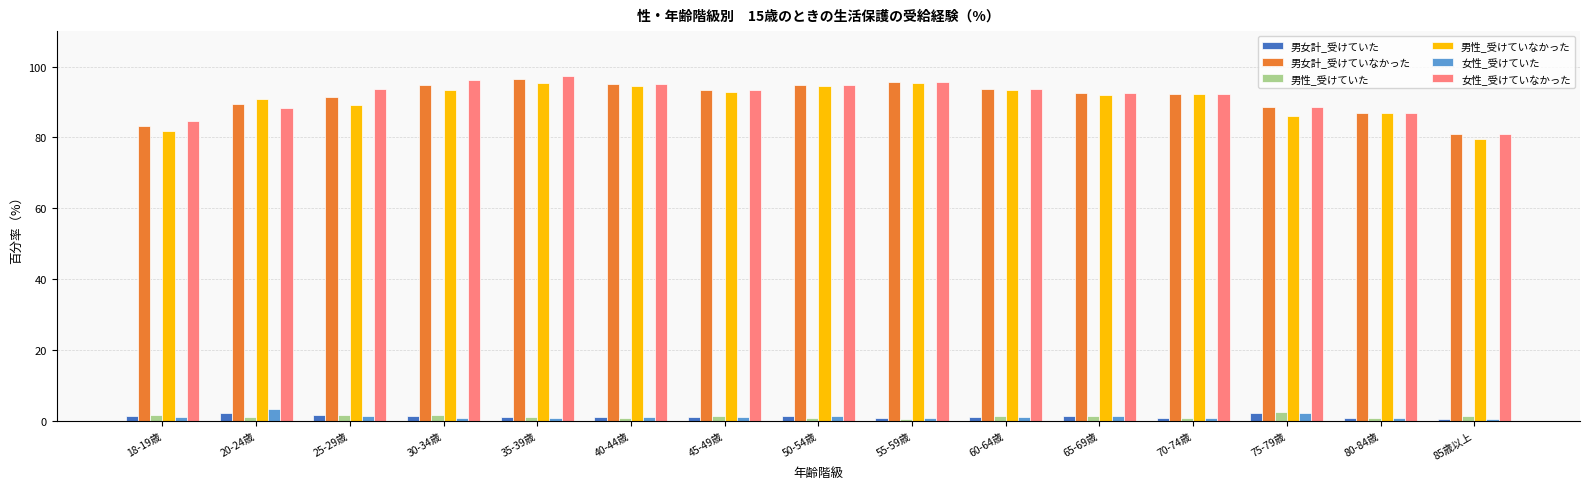

The 男女計_受けていなかった series shows 135.1 at 30-34歳. True or false?

False